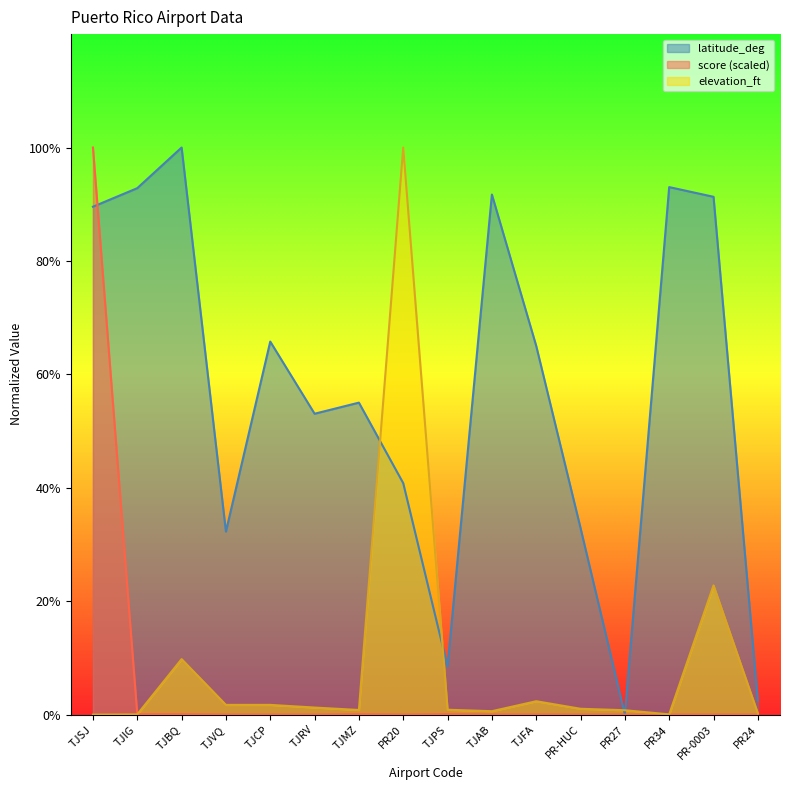

What is the difference between the maximum and minimum values in the latitude_deg series?

100.0